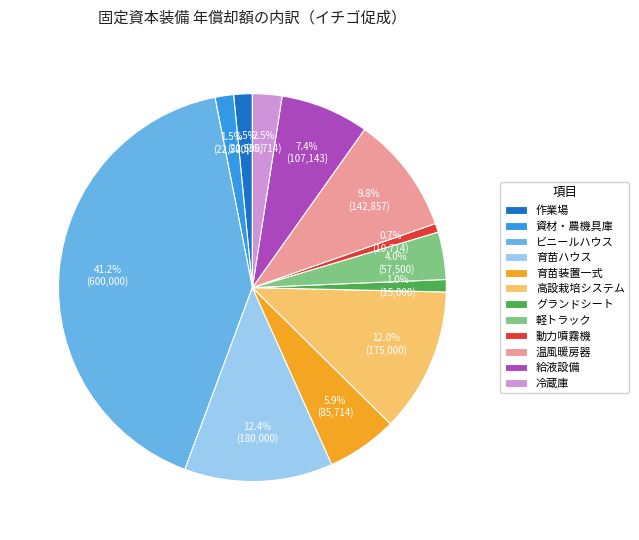

To the nearest percent, what percentage of the pie is 温風暖房器?

10%